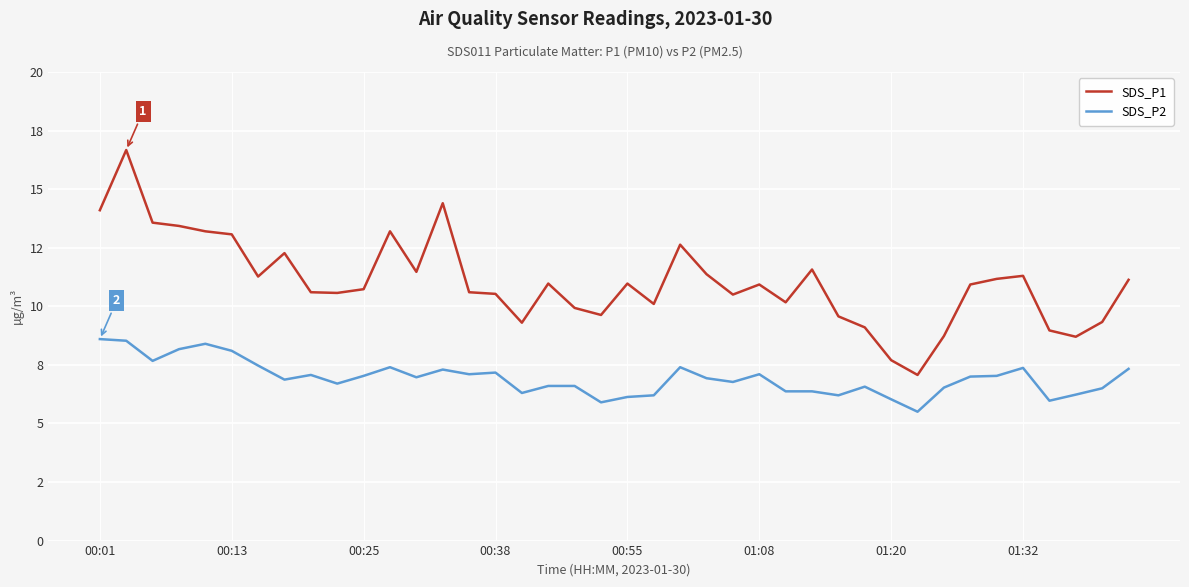

Reading left to right, list all the values displayed in this chart.

SDS_P1: 14.1	16.7	13.6	13.4	13.2	13.1	11.3	12.3	10.6	10.6	10.7	13.2	11.5	14.4	10.6	10.5	9.3	11.0	9.9	9.6	11.0	10.1	12.6	11.4	10.5	10.9	10.2	11.6	9.6	9.1	7.7	7.1	8.7	10.9	11.2	11.3	9.0	8.7	9.3	11.1
SDS_P2: 8.6	8.5	7.7	8.2	8.4	8.1	7.5	6.9	7.1	6.7	7.0	7.4	7.0	7.3	7.1	7.2	6.3	6.6	6.6	5.9	6.1	6.2	7.4	6.9	6.8	7.1	6.4	6.4	6.2	6.6	6.0	5.5	6.5	7.0	7.0	7.4	6.0	6.2	6.5	7.3